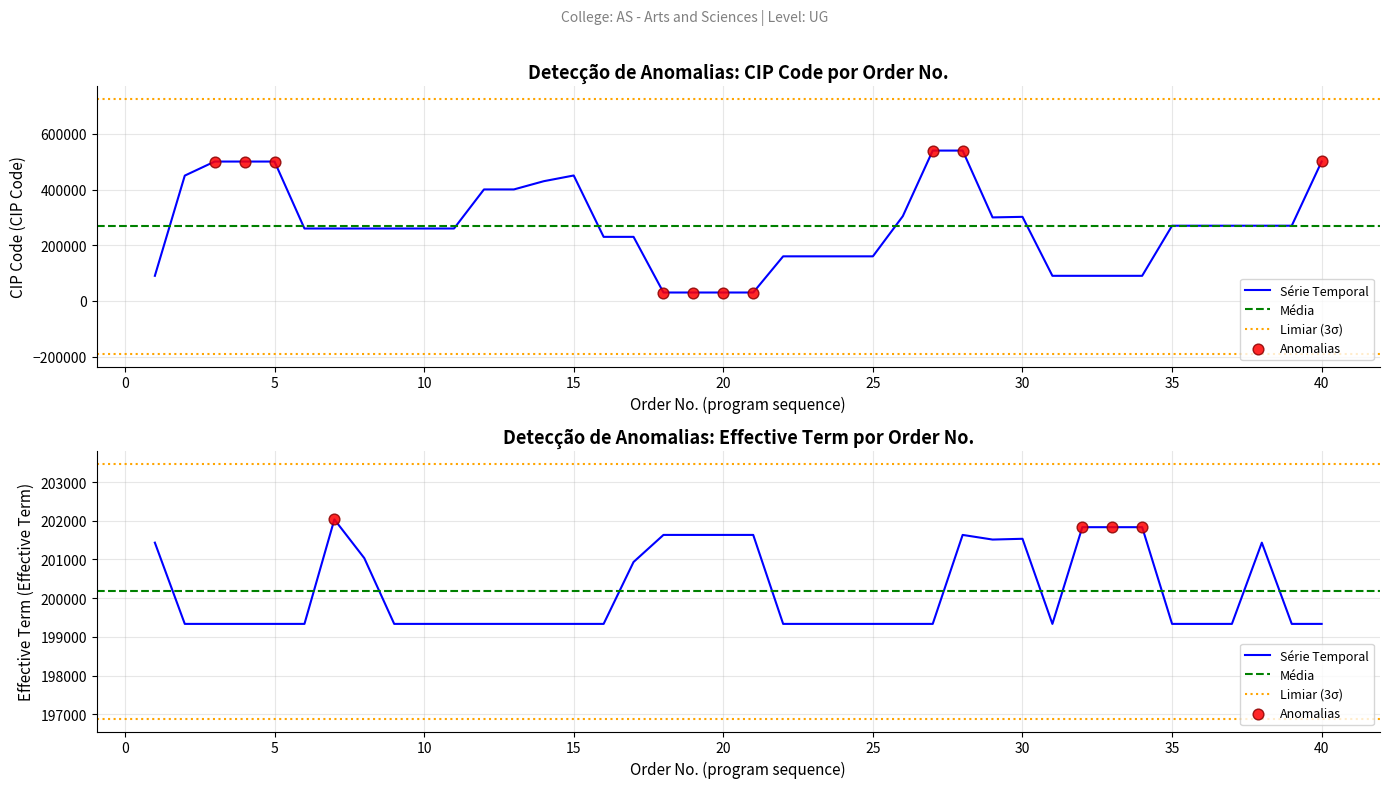

At how many categories does at least one series exceed 81267?

40